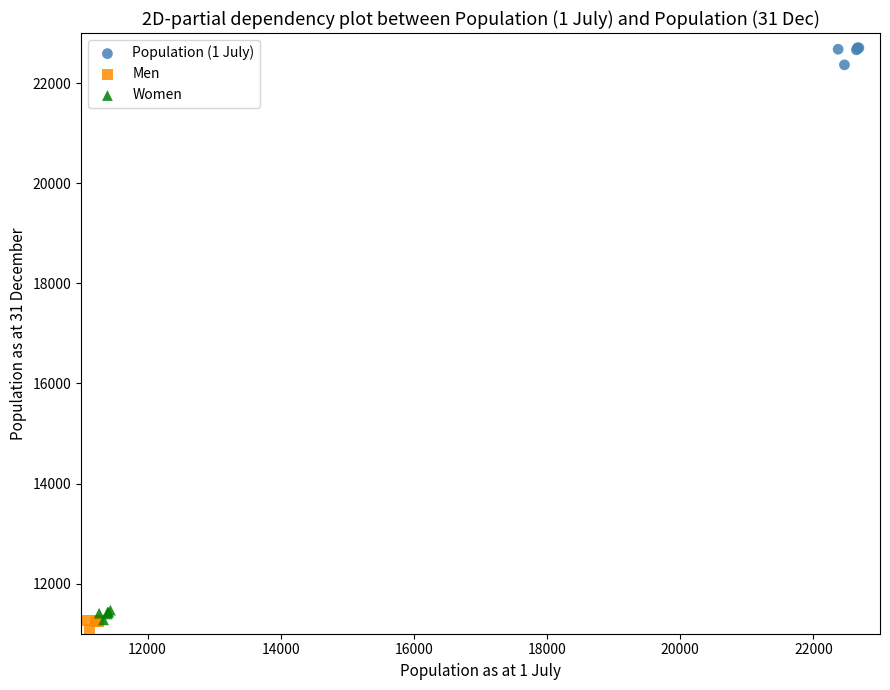

Which series contains the highest Y value?

Population (1 July)